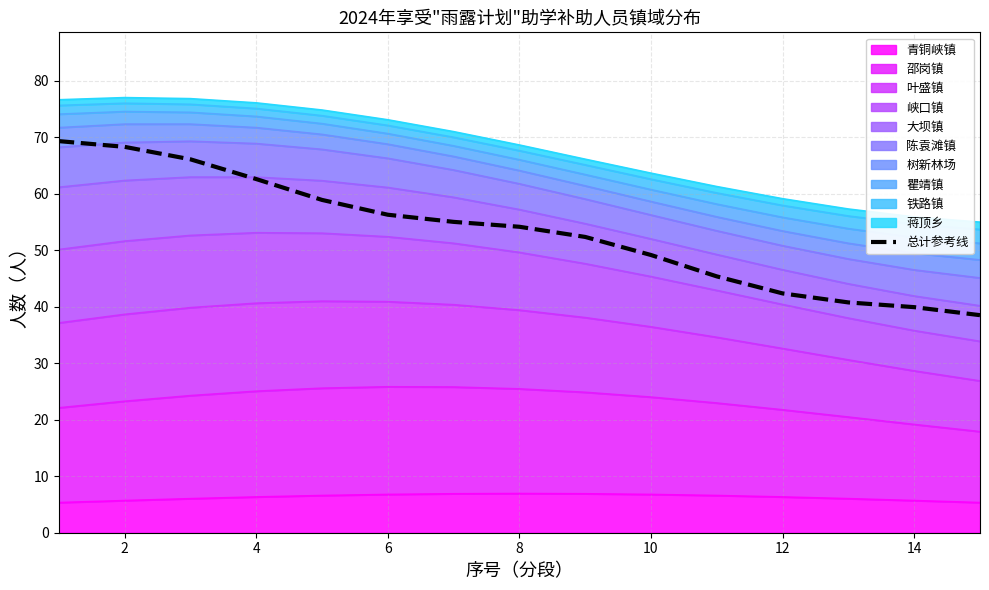

True or false: the data shows 16.5 at 14.

False